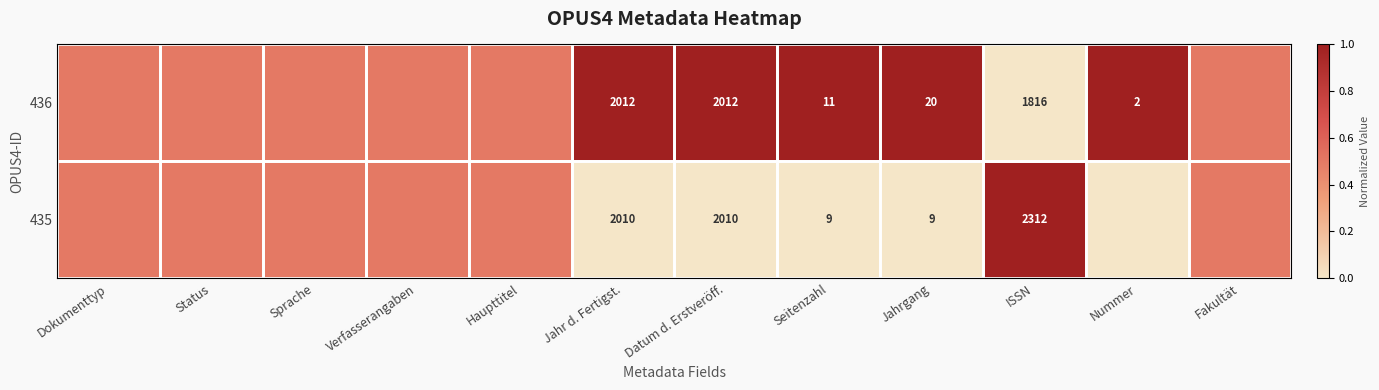

The value of 435 at ISSN is 2312.0. True or false?

True